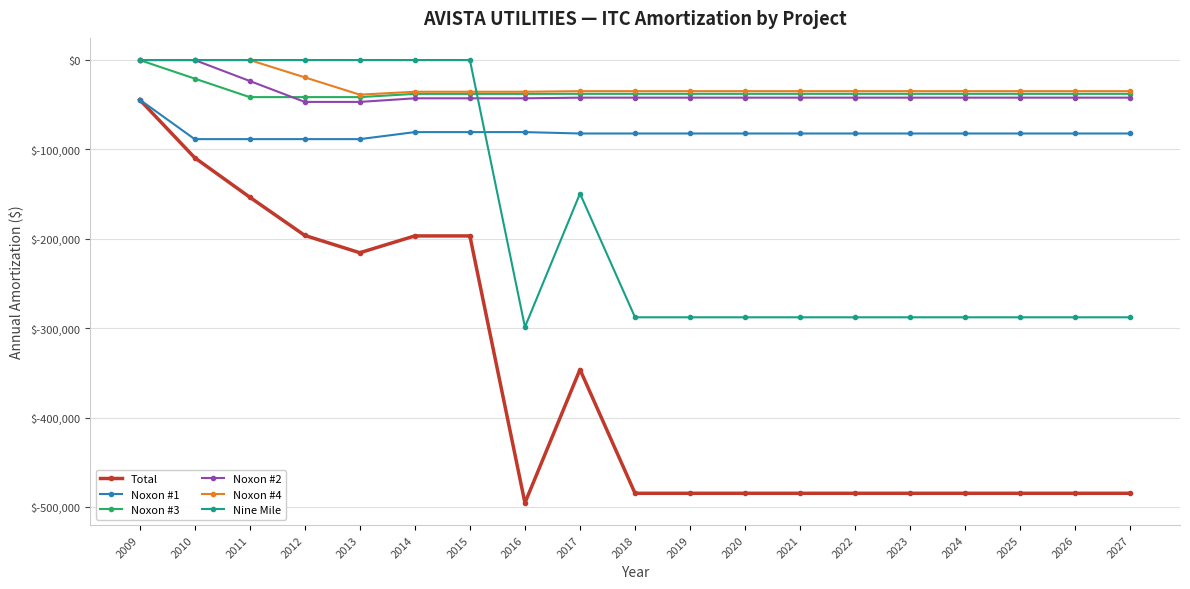

What is the difference between the Noxon #3 values at 2012 and 2013?

3